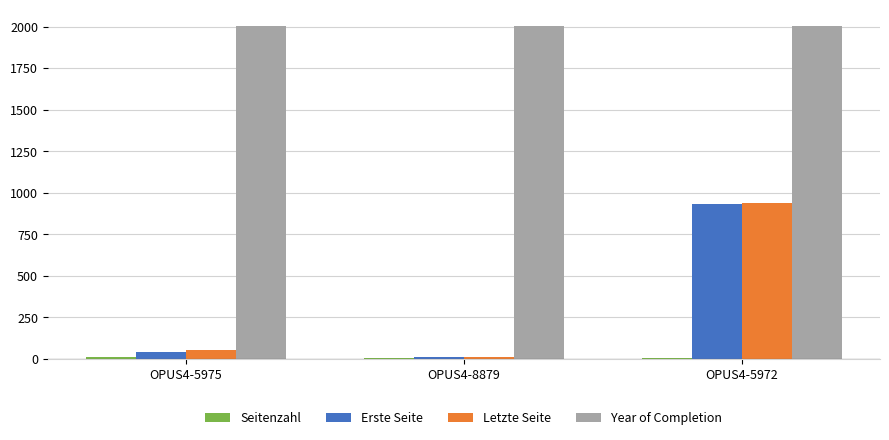

At which label is Erste Seite closest to 472?

OPUS4-5975